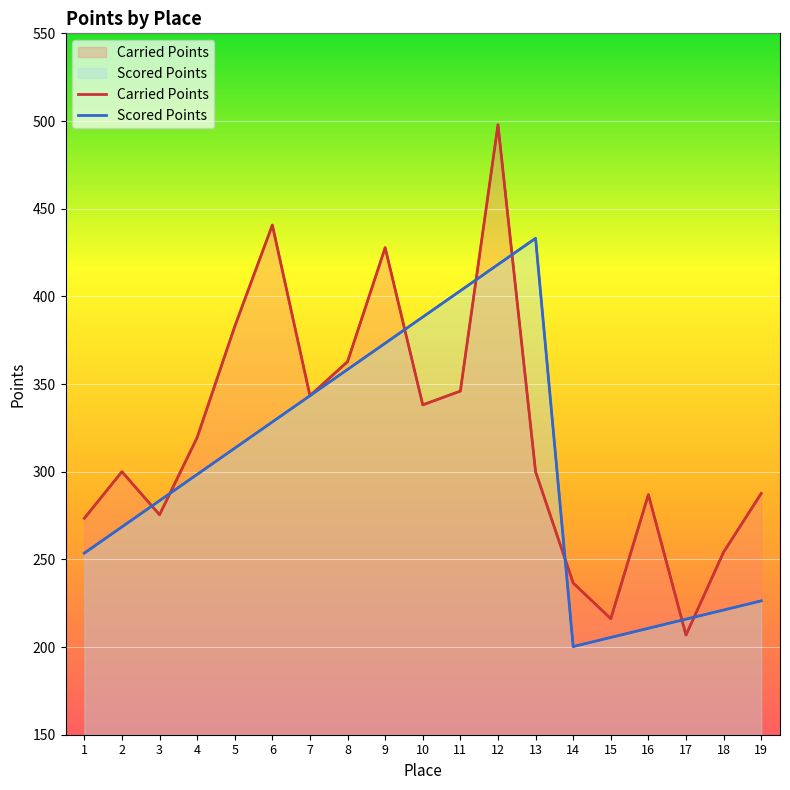

Between which two adjacent categories do Scored Points and Carried Points first intersect?

2 and 3